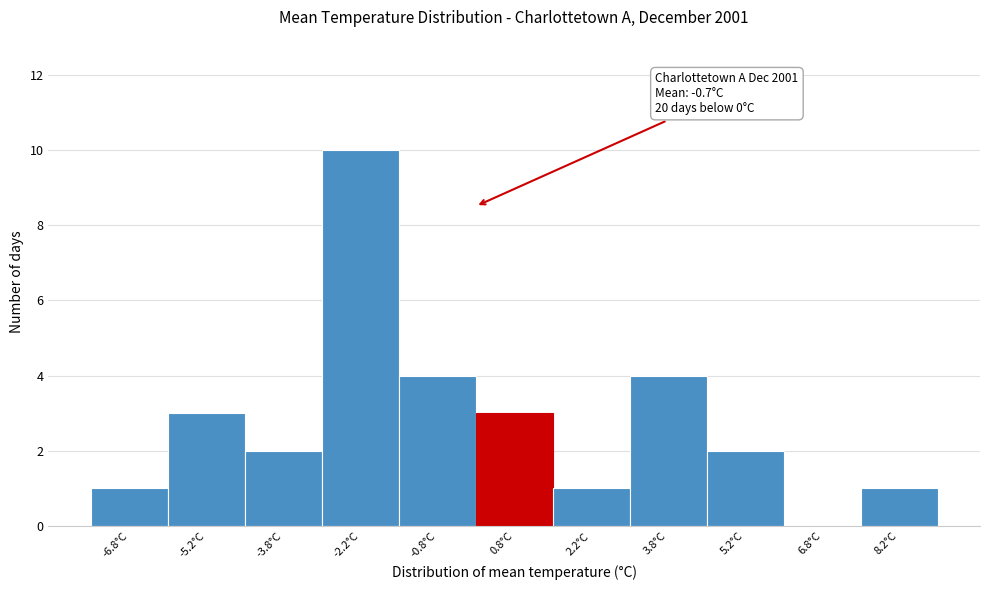

Which range on the x-axis has the tallest bar?

-3.0 to -1.5